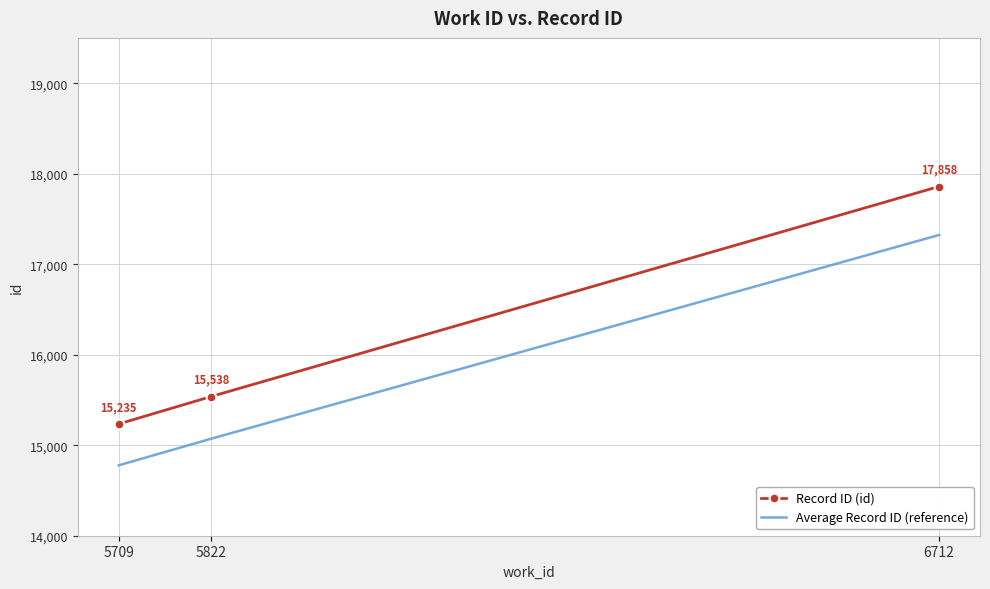

What is the difference between the Record ID (id) values at 5822 and 6712?

2320.0